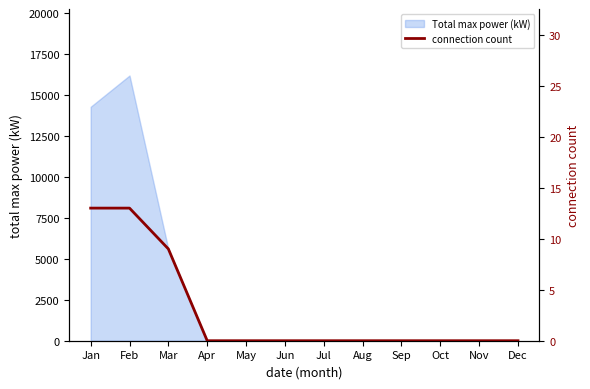

Does the chart have visible grid lines?

No